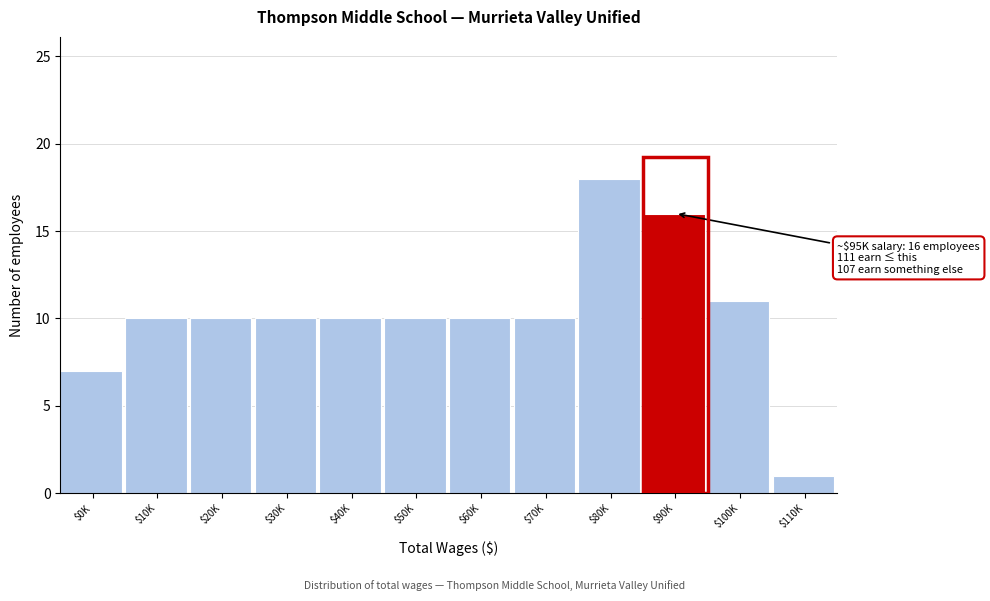

Reading right to left, transcribe all the data shown in this chart.

1	11	16	18	10	10	10	10	10	10	10	7